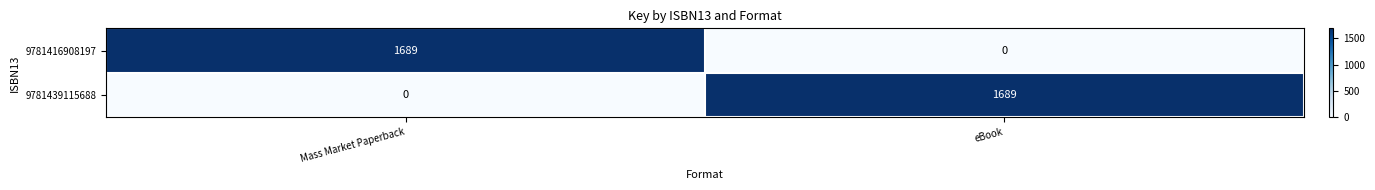

Count the number of data series in this chart.

2